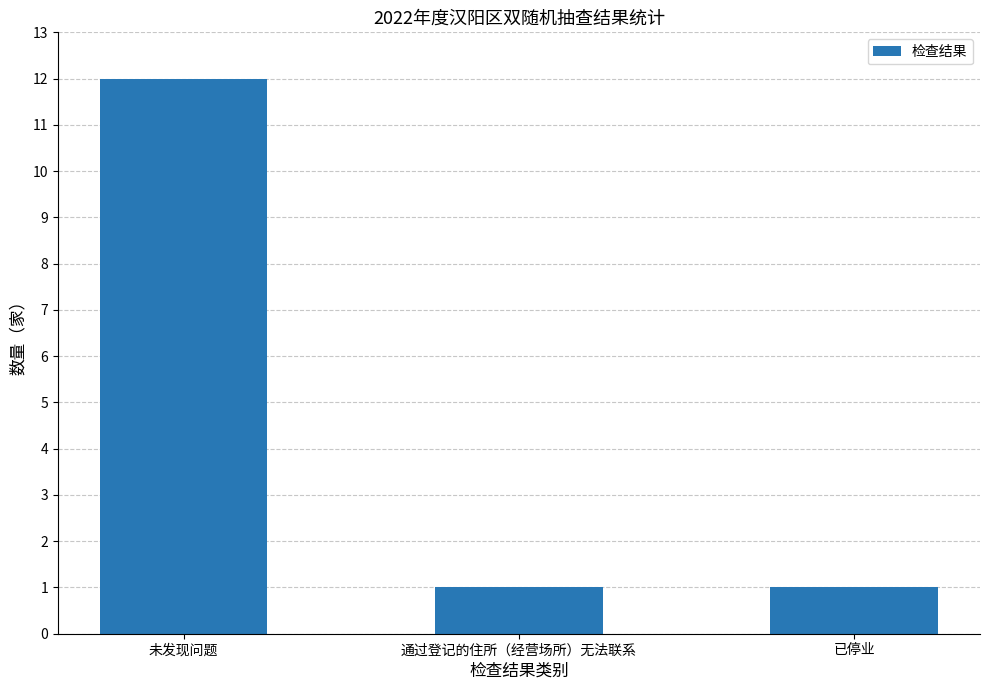

What is the label of the 1st bar from the right?

已停业